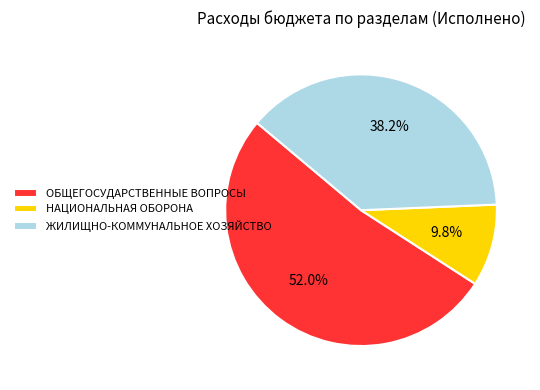

How much of the chart is everything except ЖИЛИЩНО-КОММУНАЛЬНОЕ ХОЗЯЙСТВО?

61.8%